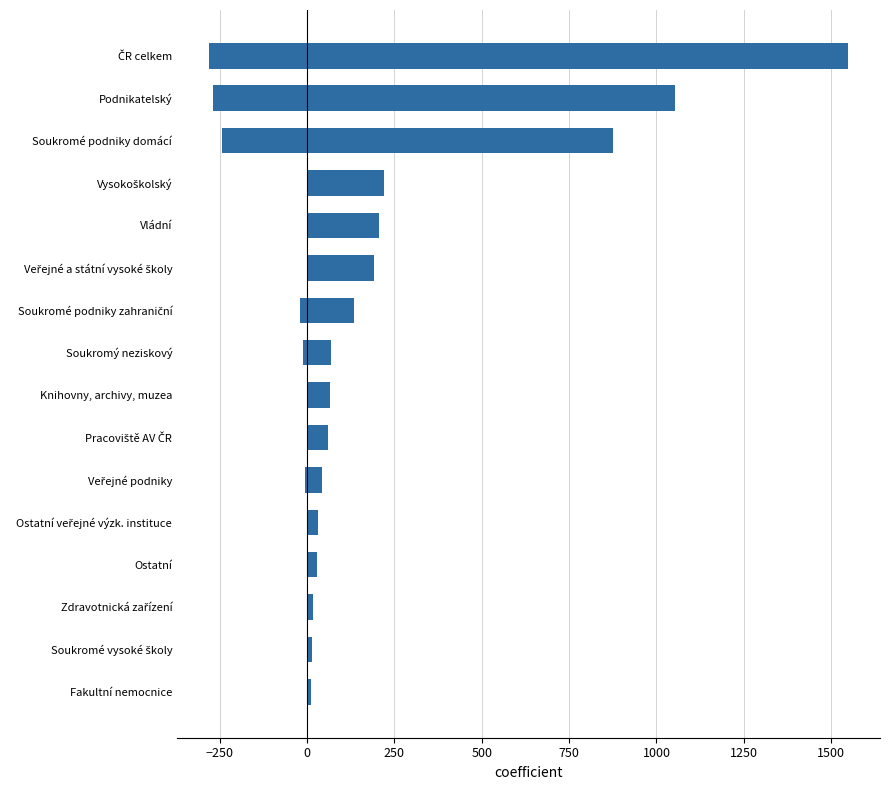

What position from the right is Pracoviště AV ČR?

10